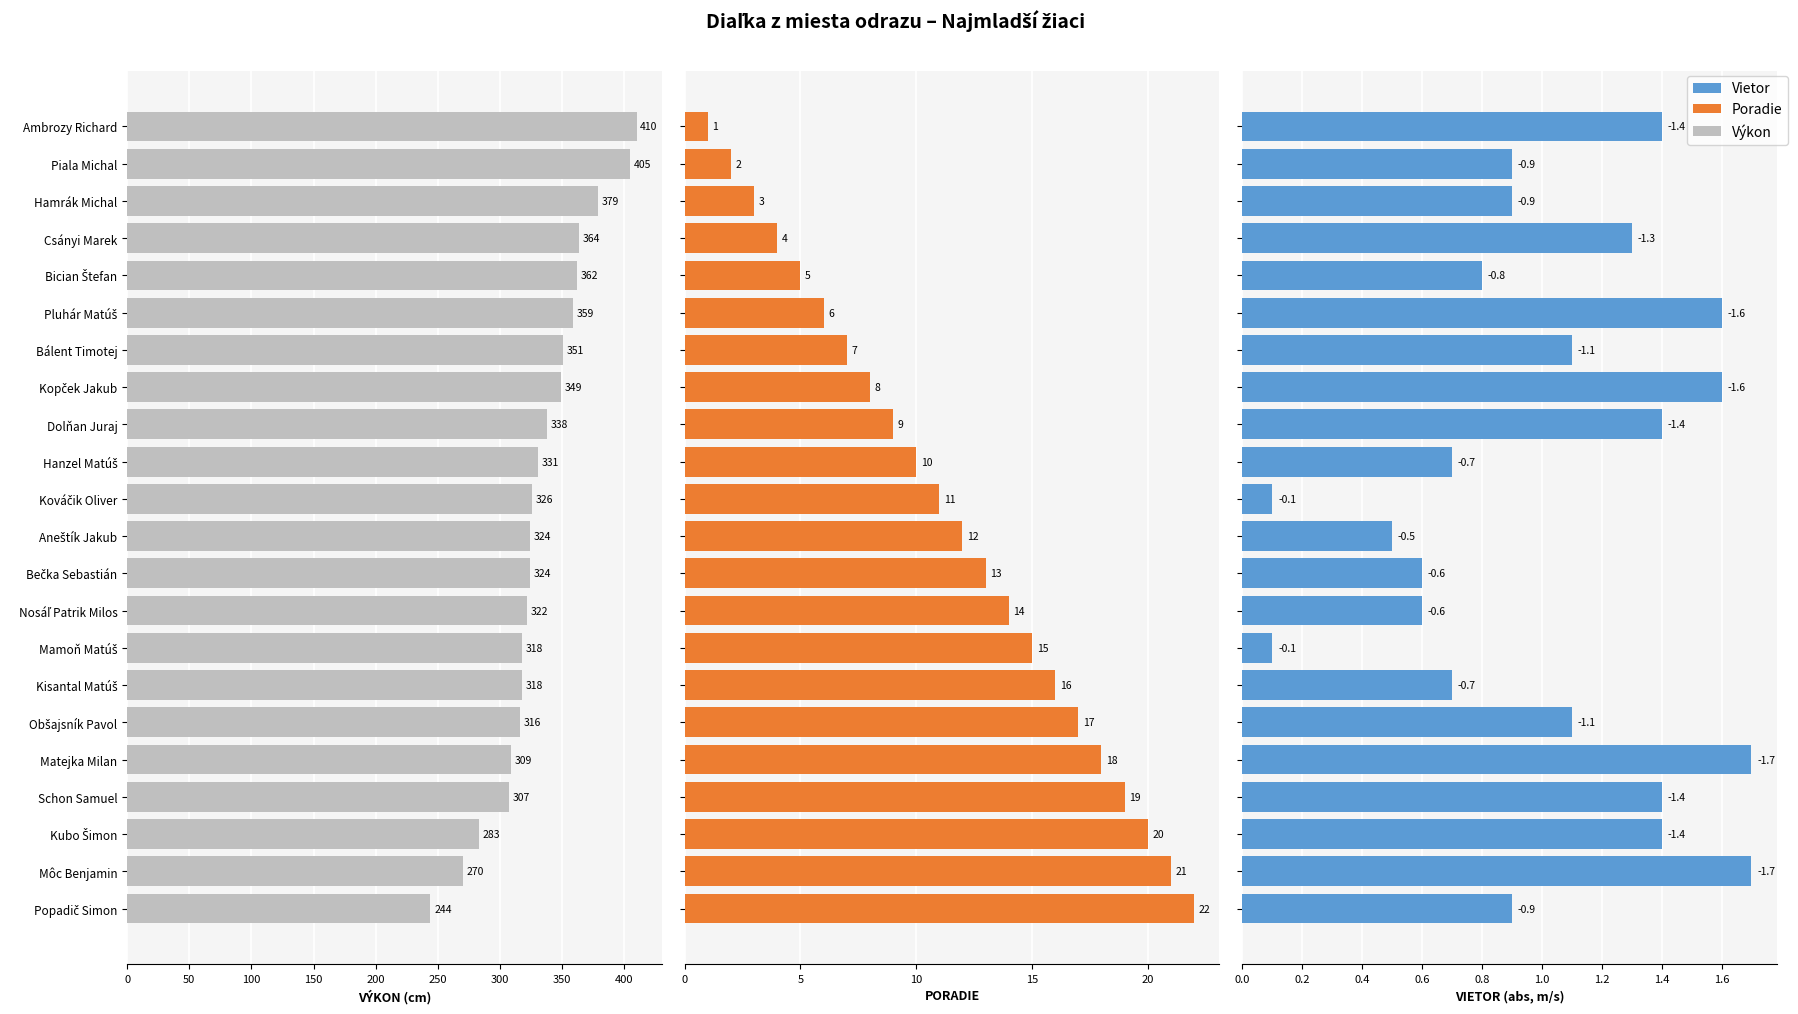

What are all the series names shown in the legend?

Výkon, Poradie, Vietor